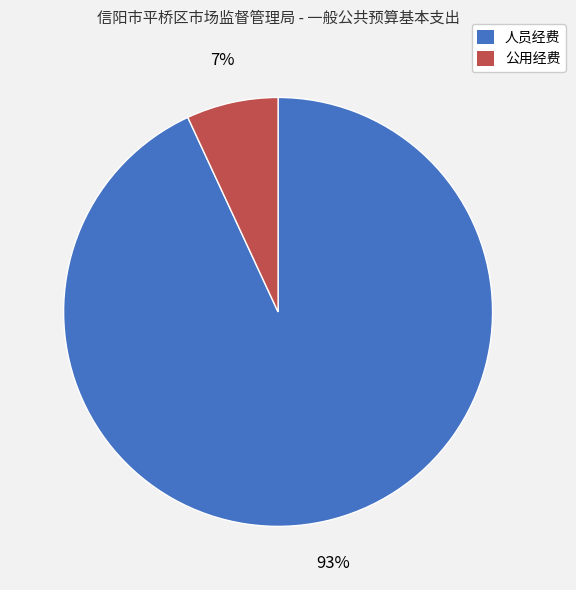

Which category accounts for the majority?

人员经费